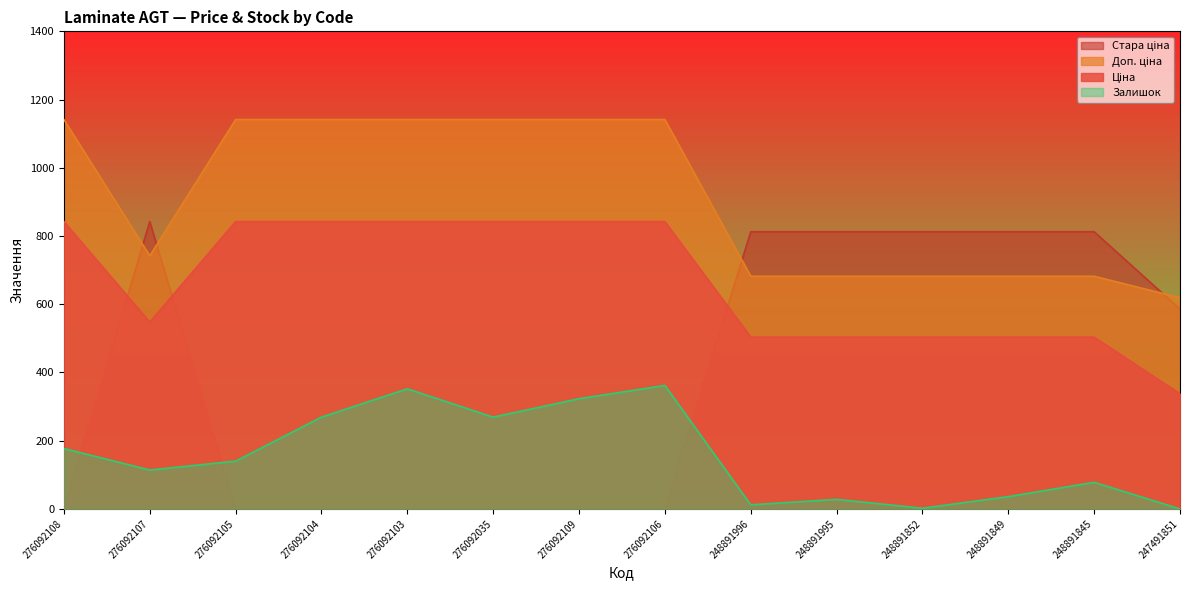

Where does the Залишок series first go above 140?

276092108